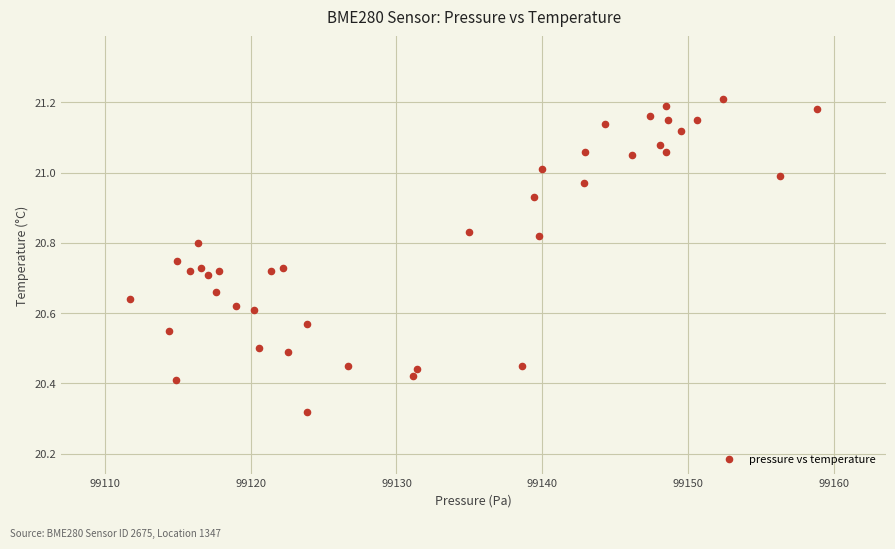

What is the range of Y values (max minus min)?

0.9